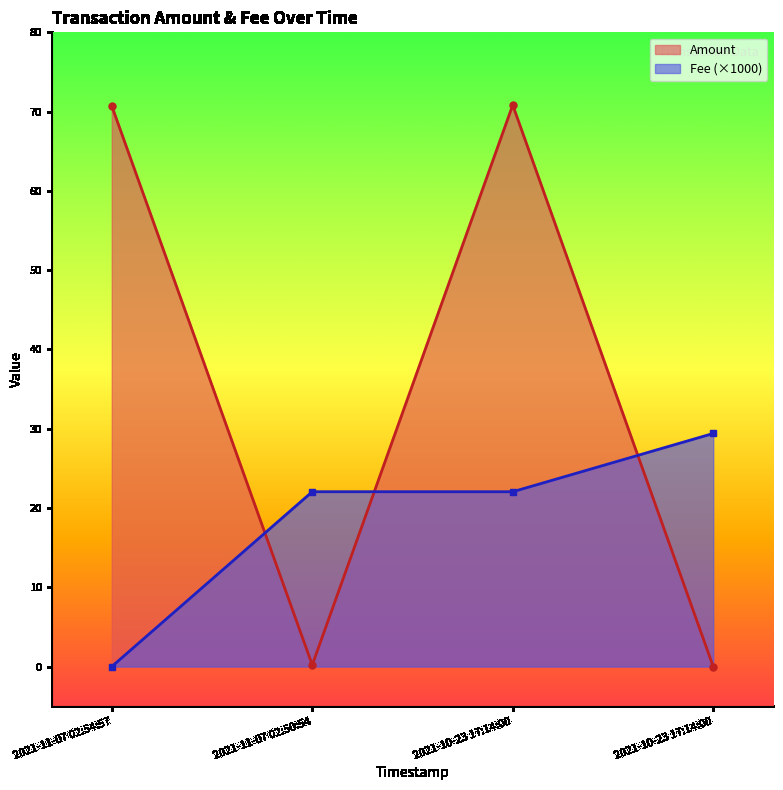

Which series has the largest total across all categories?

Amount